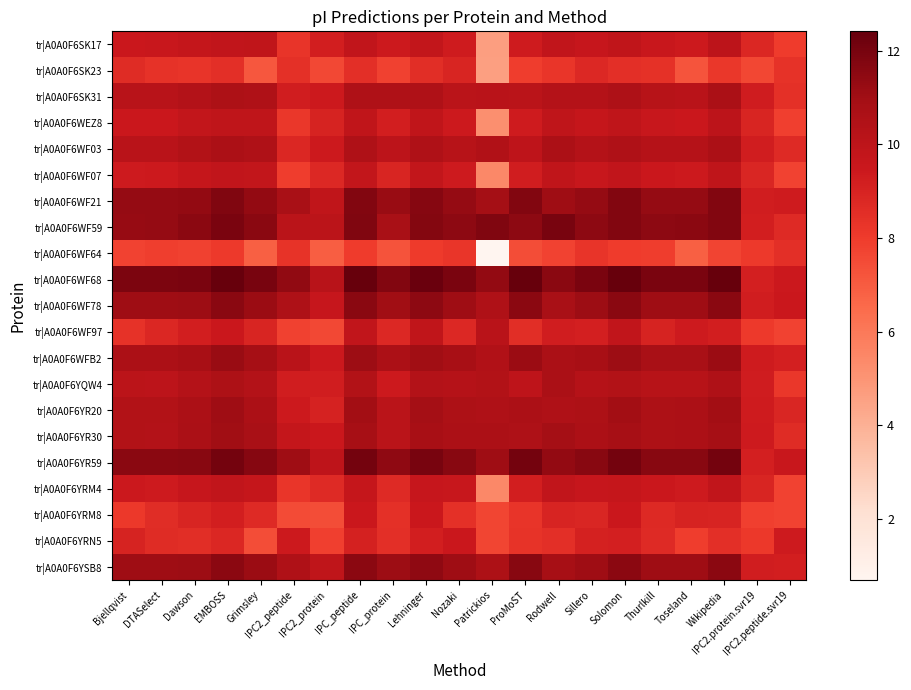

What is the difference between the maximum and minimum values in the tr|A0A0F6WF59 series?

3.3